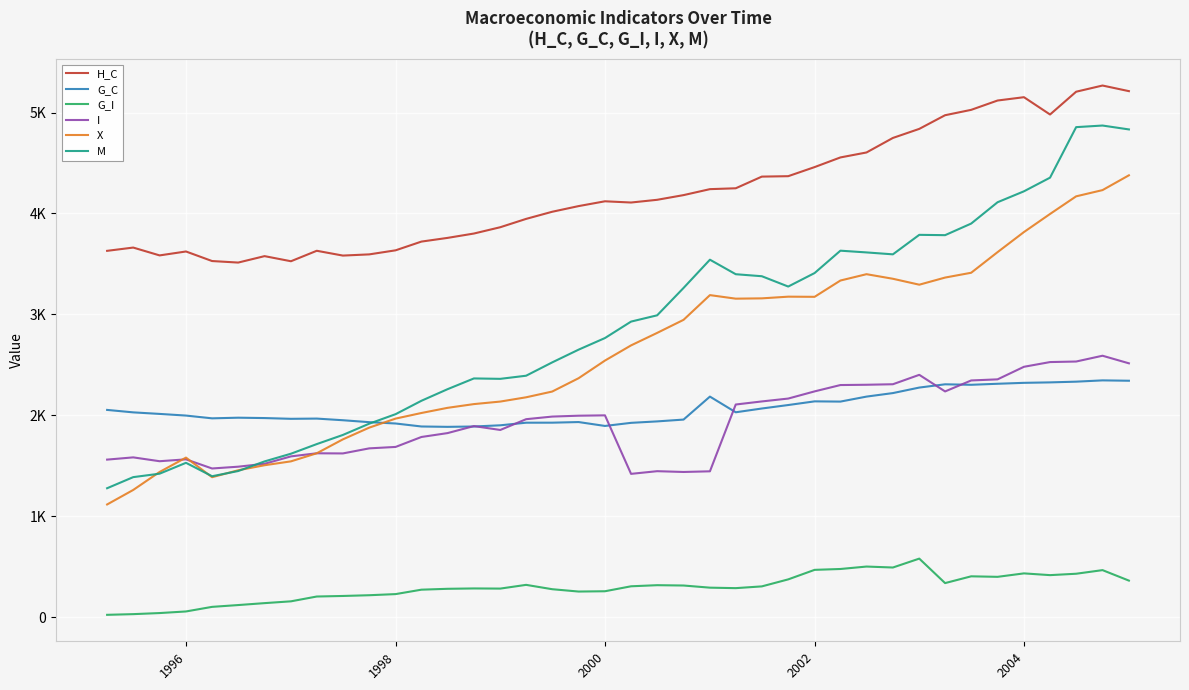

What are all the series names shown in the legend?

H_C, G_C, G_I, I, X, M